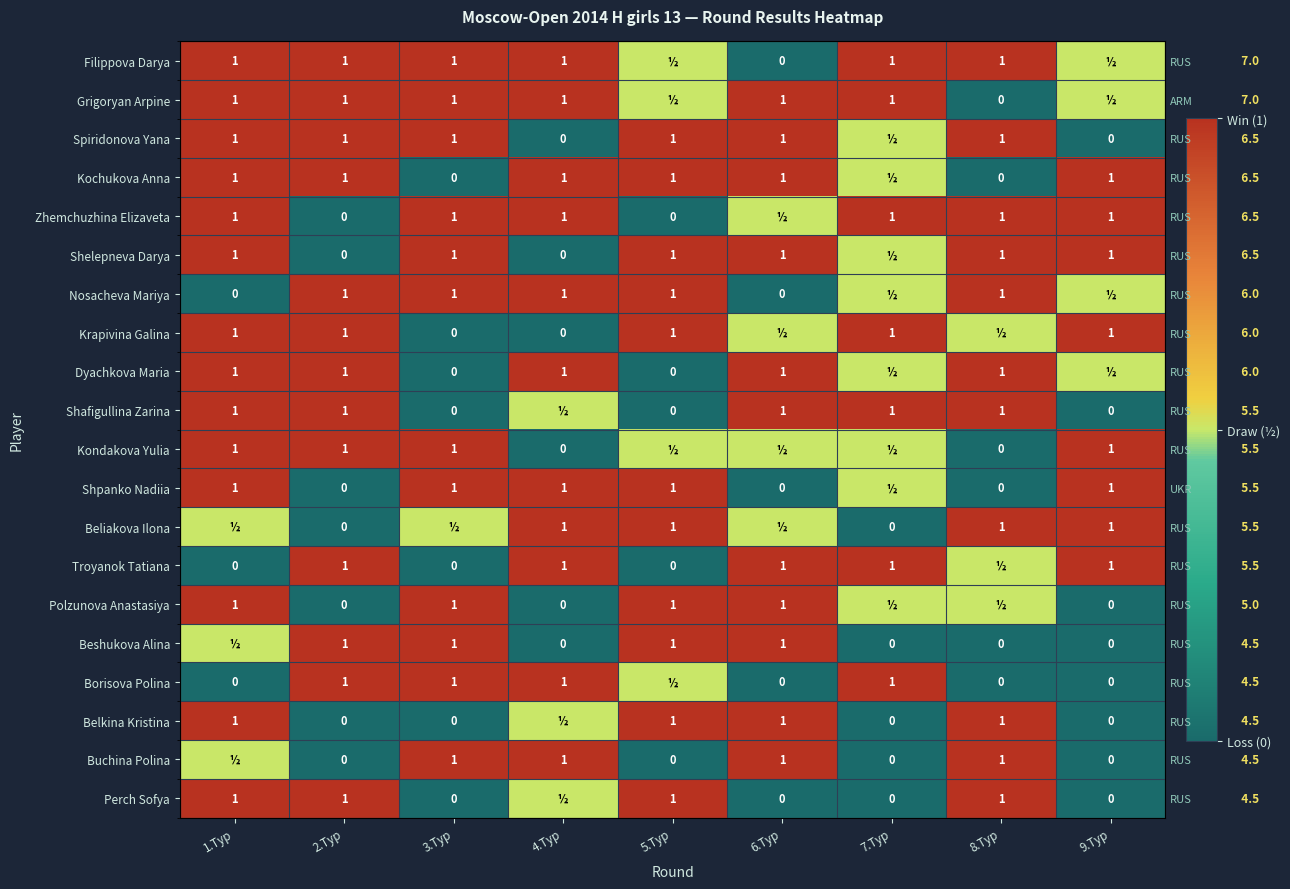

What is the total value across all series at 5.Тур?

13.0